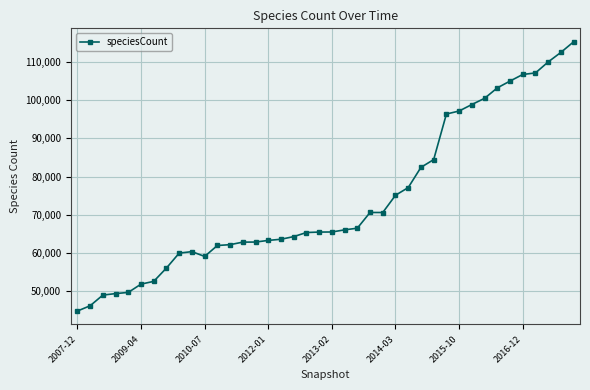

What is the smallest value displayed?

44756